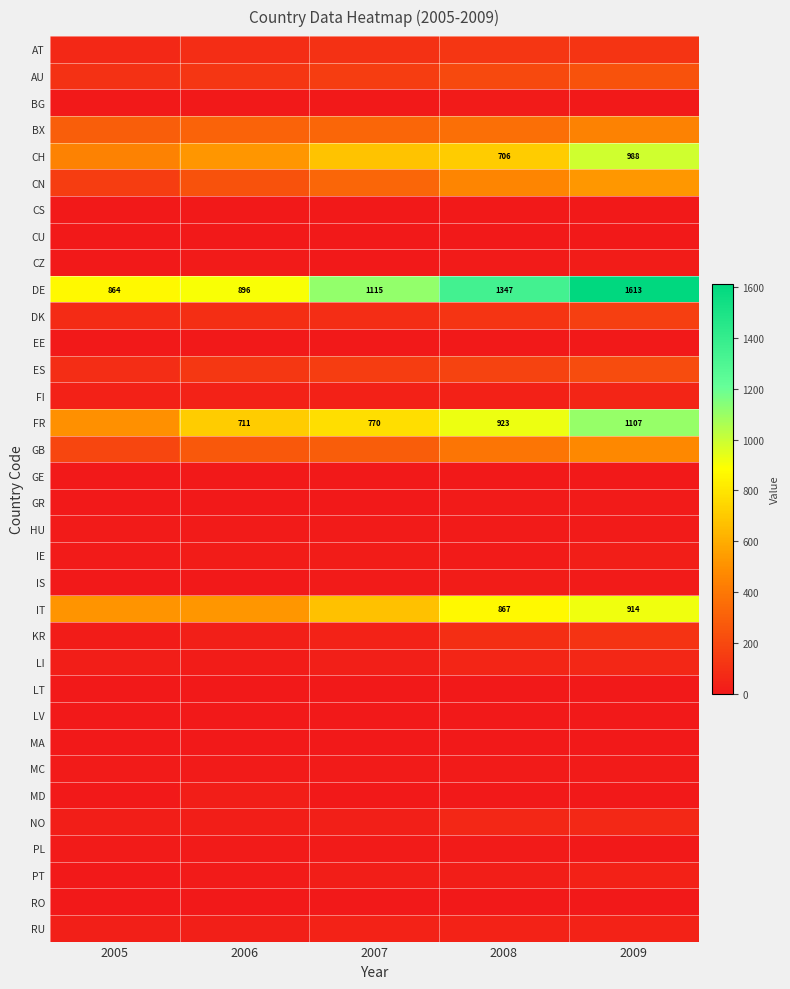

The CH series shows 611 at 2009. True or false?

False